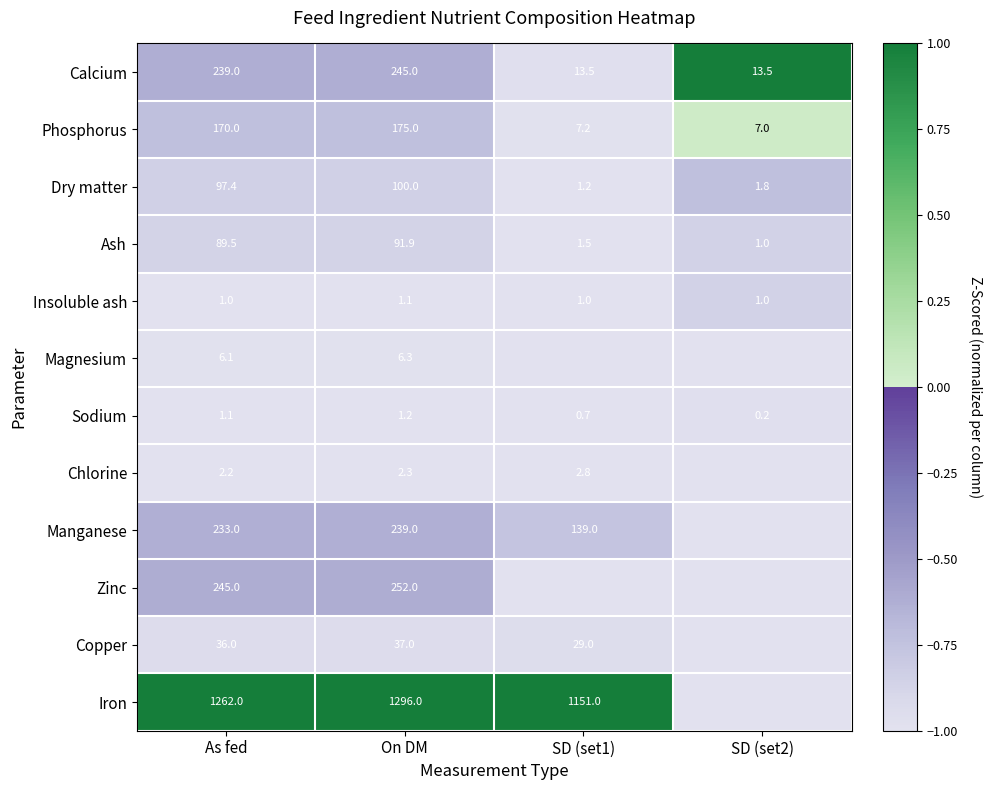

True or false: Ash has a value of 155.5 at On DM.

False